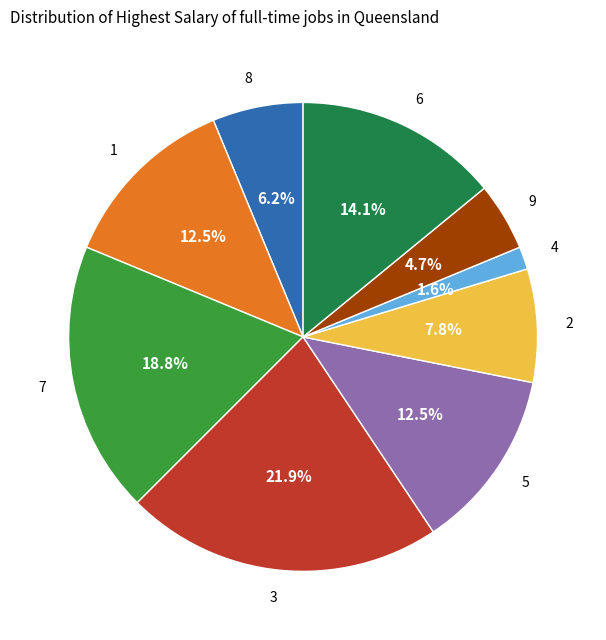

How many segments does this pie chart have?

9